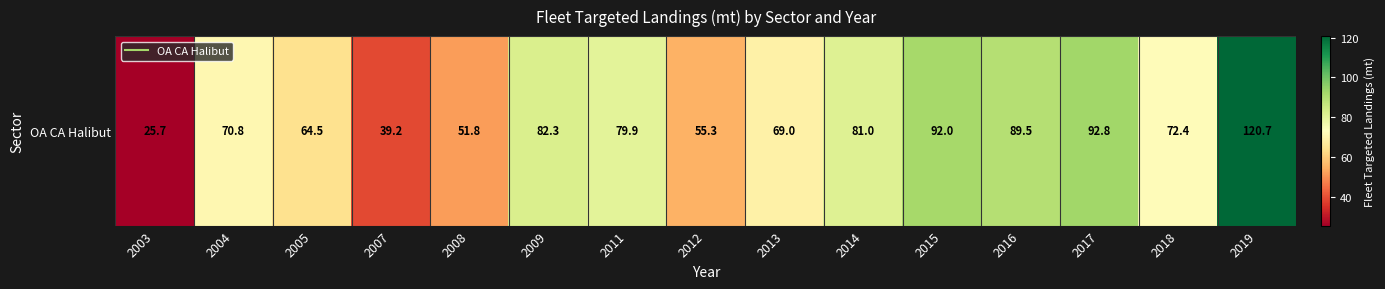

What is the ratio of the value at 2012 to the value at 2005?

0.9